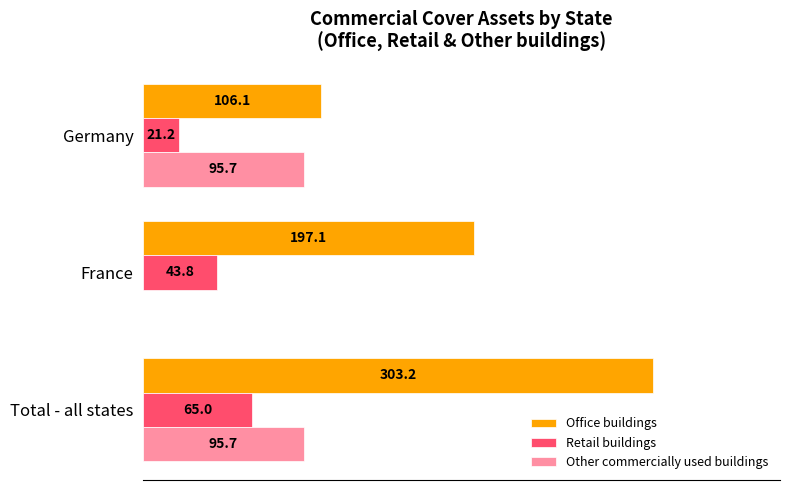

At which label is Office buildings closest to 204?

France